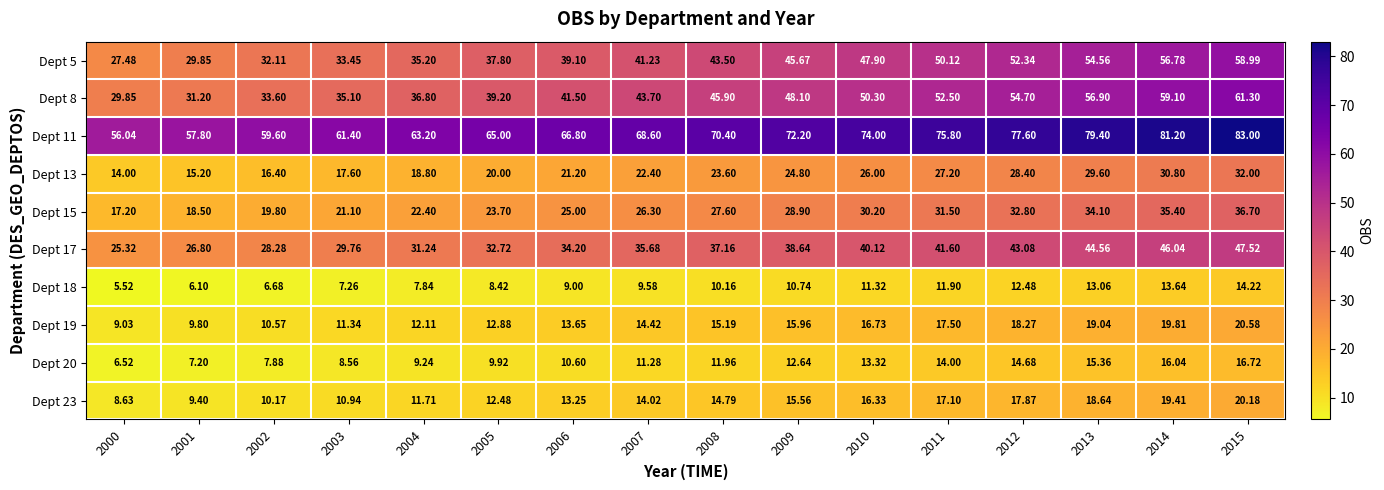

Is the value of Dept 18 at 2005 greater than the value of Dept 8 at 2010?

No